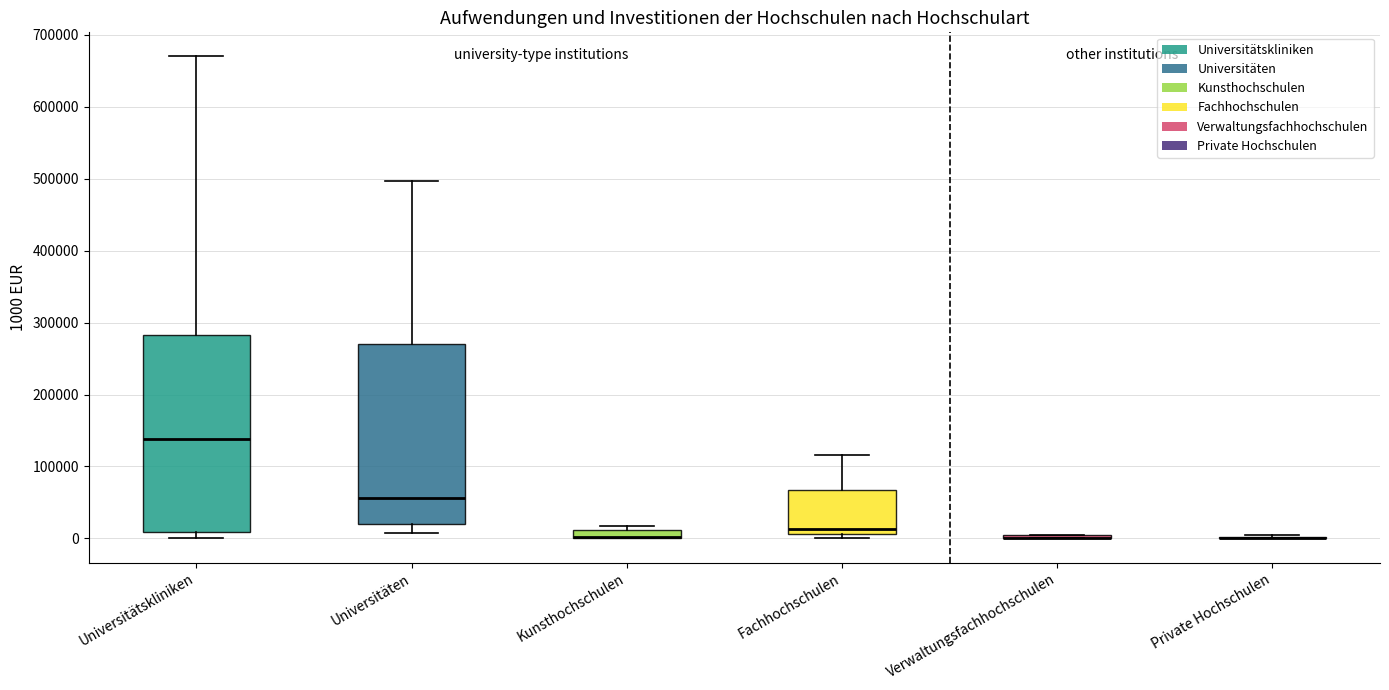

Comparing the boxes themselves (not the whiskers), which one is the tallest?

Universitätskliniken